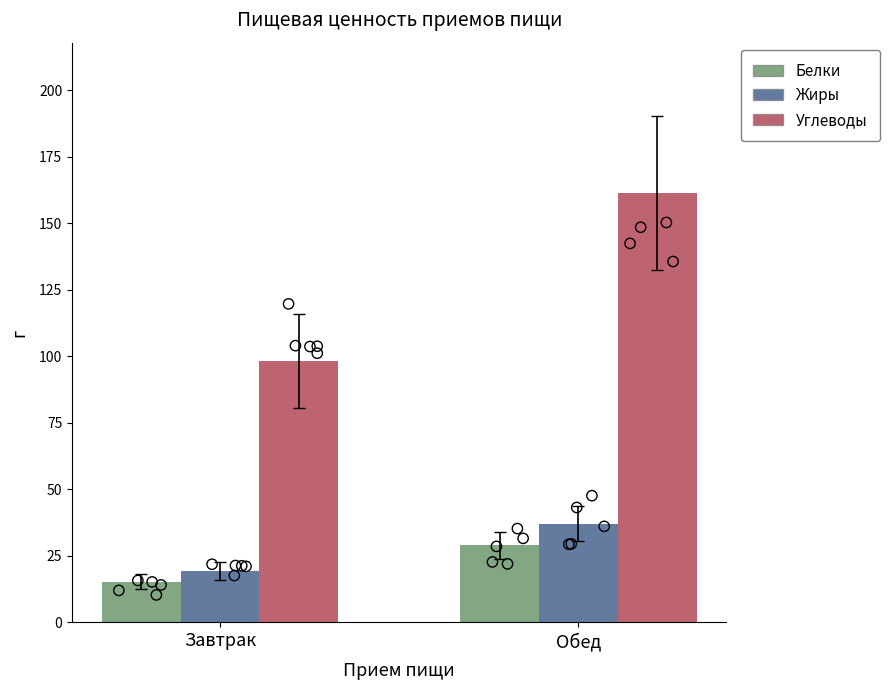

At how many categories does at least one series exceed 36?

2